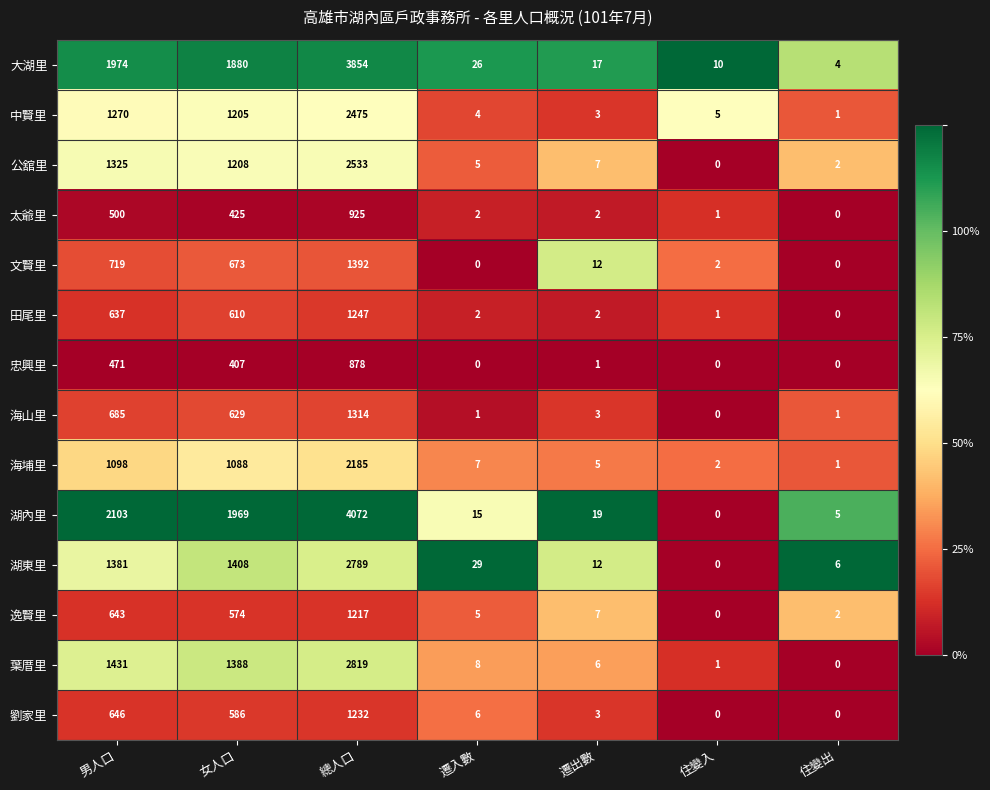

What is the spread (max minus min) of values at 女人口?

1562